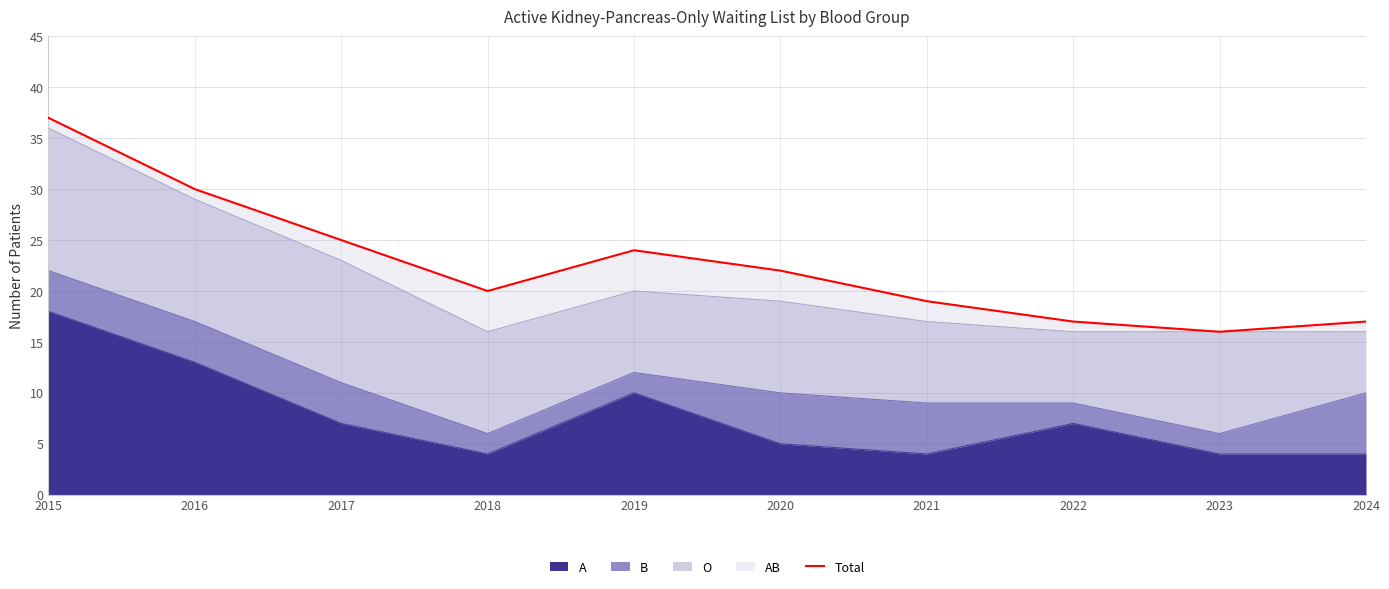

Reading left to right, list all the values displayed in this chart.

2015=37	2016=30	2017=25	2018=20	2019=24	2020=22	2021=19	2022=17	2023=16	2024=17